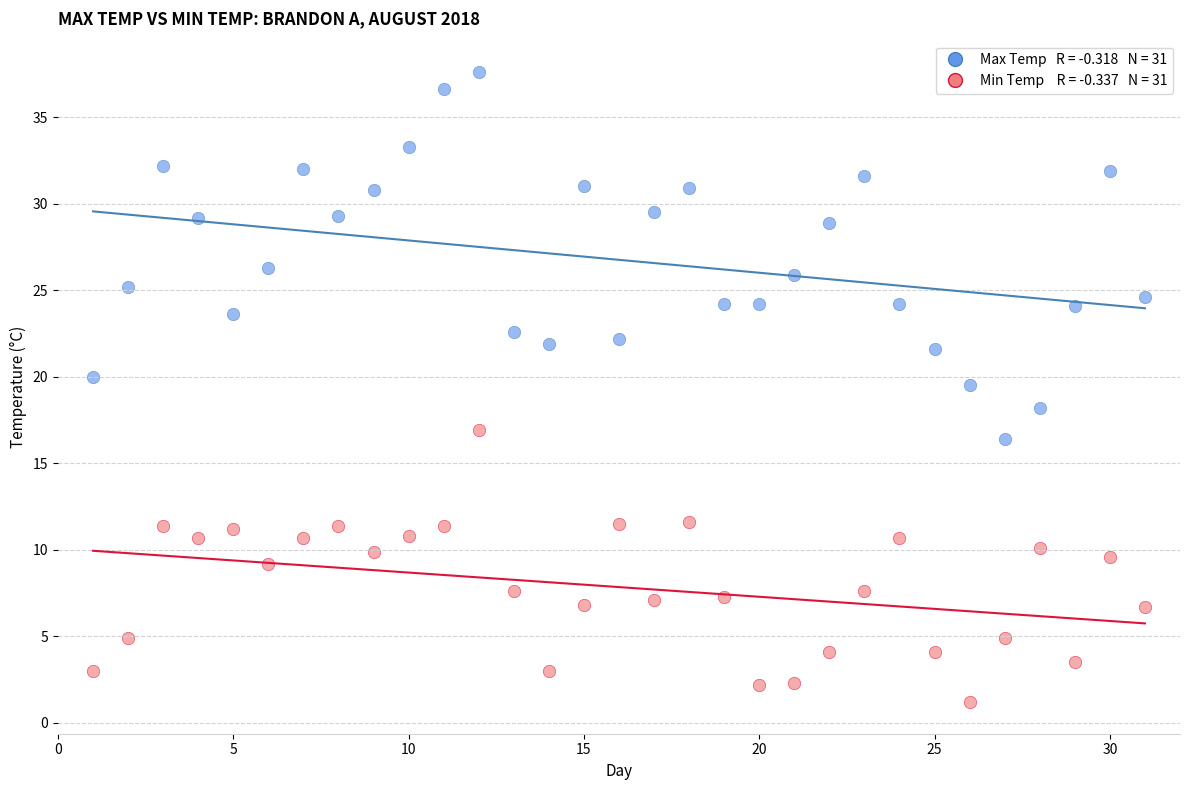

Across all data points, what is the range of Y values (max minus min)?

36.4